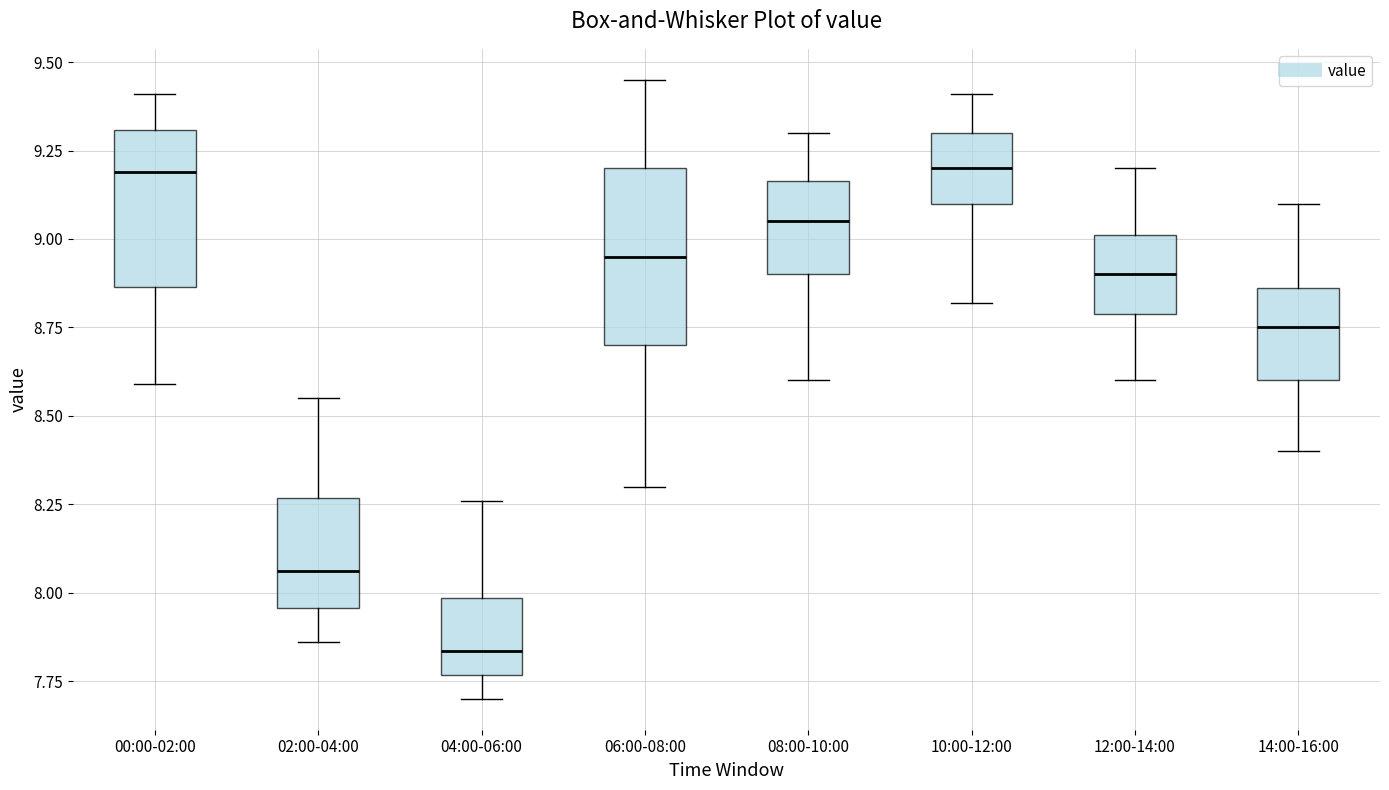

Reading left to right, transcribe this box plot: for each box, give where its median line is, the range the box spans, and where its two whiskers end, as read against the y-axis. The values are not printed on the chart, so give them approximately, as read against the axis.

00:00-02:00: median 9.20, box 8.85 to 9.30, whiskers 8.60 to 9.40
02:00-04:00: median 8.05, box 7.95 to 8.25, whiskers 7.85 to 8.55
04:00-06:00: median 7.85, box 7.75 to 8.00, whiskers 7.70 to 8.25
06:00-08:00: median 8.95, box 8.70 to 9.20, whiskers 8.30 to 9.45
08:00-10:00: median 9.05, box 8.90 to 9.15, whiskers 8.60 to 9.30
10:00-12:00: median 9.20, box 9.10 to 9.30, whiskers 8.80 to 9.40
12:00-14:00: median 8.90, box 8.80 to 9.00, whiskers 8.60 to 9.20
14:00-16:00: median 8.75, box 8.60 to 8.85, whiskers 8.40 to 9.10